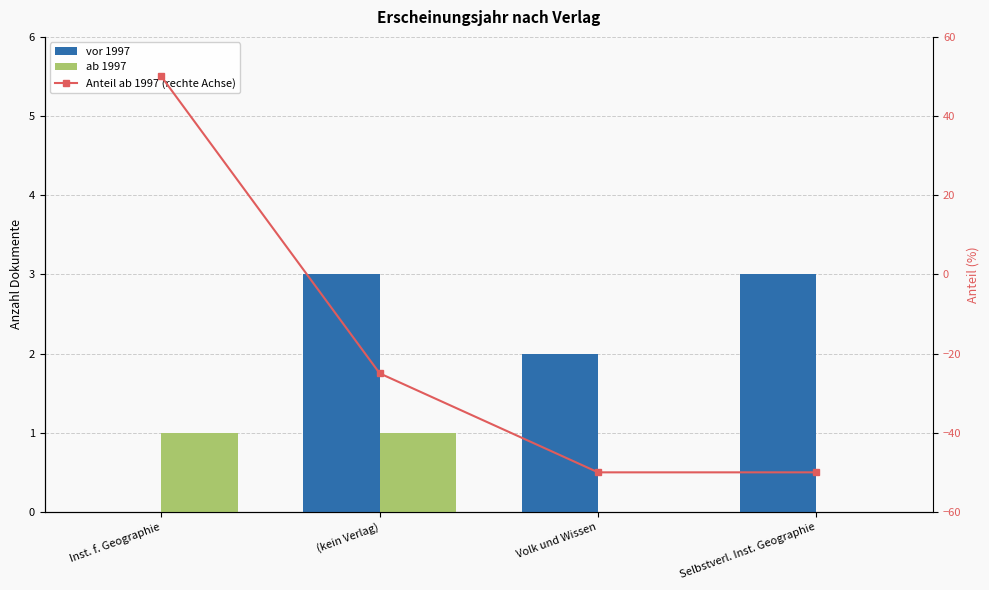

What position from the right is Inst. f. Geographie?

4